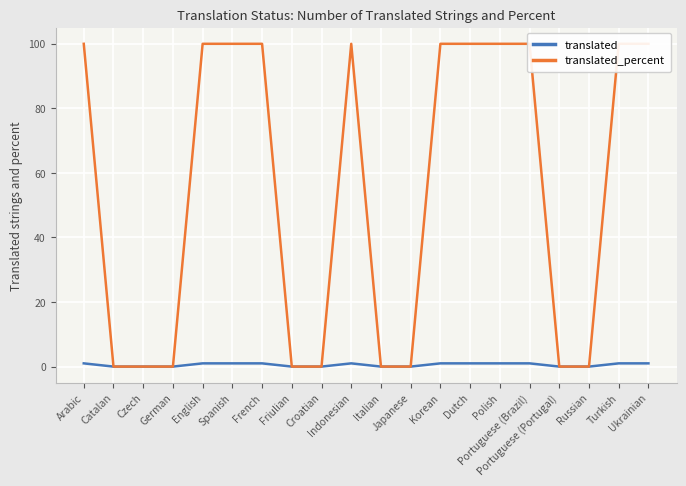

What is the difference between the maximum and minimum values in the translated_percent series?

100